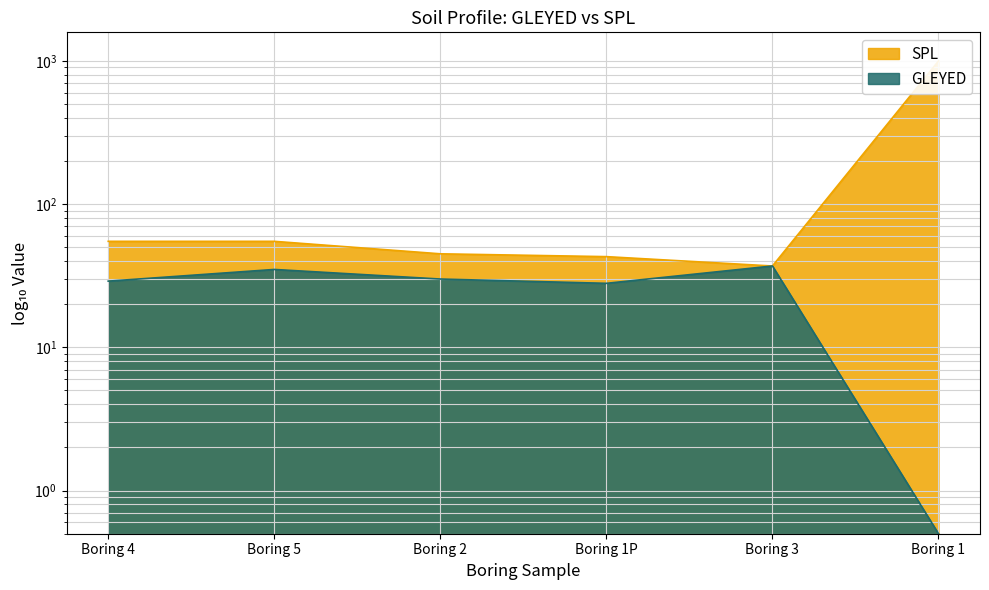

Reading left to right, list all the values displayed in this chart.

GLEYED: Boring 4=29.0	Boring 5=35.0	Boring 2=30.0	Boring 1P=28.0	Boring 3=37.0	Boring 1=0.5
SPL: Boring 4=55.0	Boring 5=55.0	Boring 2=45.0	Boring 1P=43.0	Boring 3=37.0	Boring 1=999.0